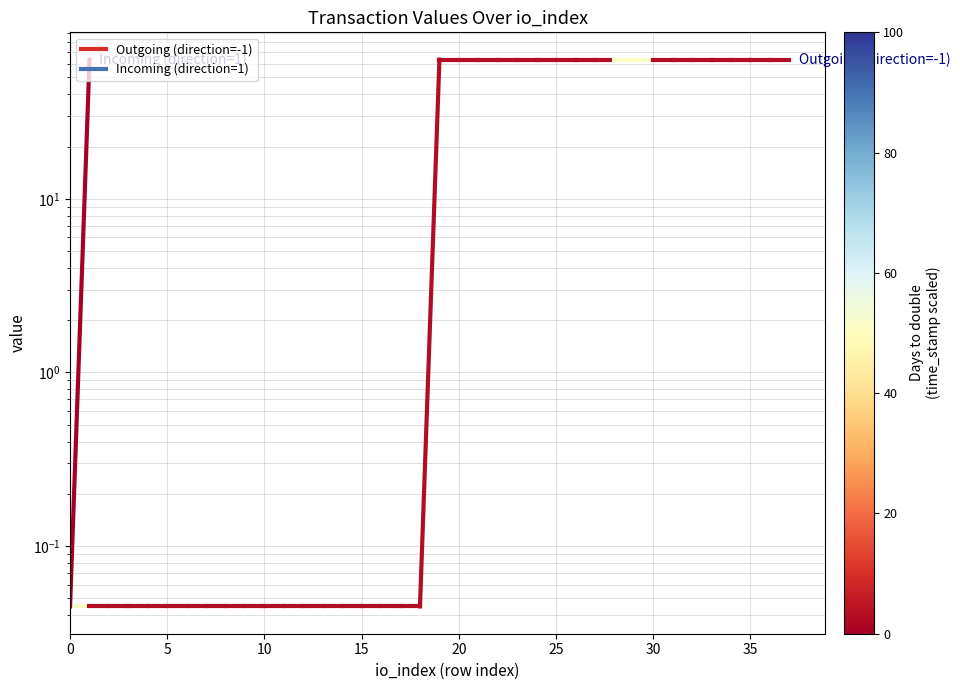

True or false: Incoming (direction=1) has a value of 91.6 at 5.

False